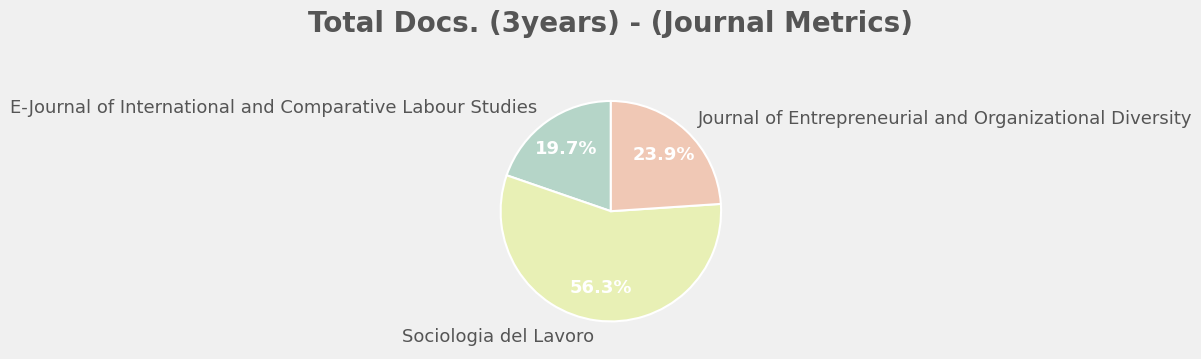

Between Journal of Entrepreneurial and Organizational Diversity and E-Journal of International and Comparative Labour Studies, which is larger?

Journal of Entrepreneurial and Organizational Diversity